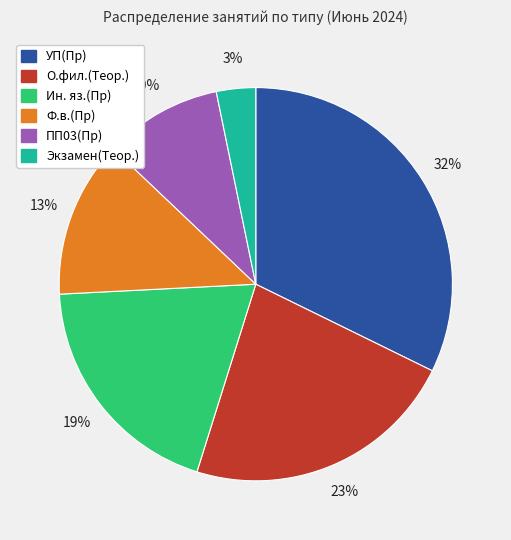

Is the sum of УП(Пр) and ПП03(Пр) greater than half?

No